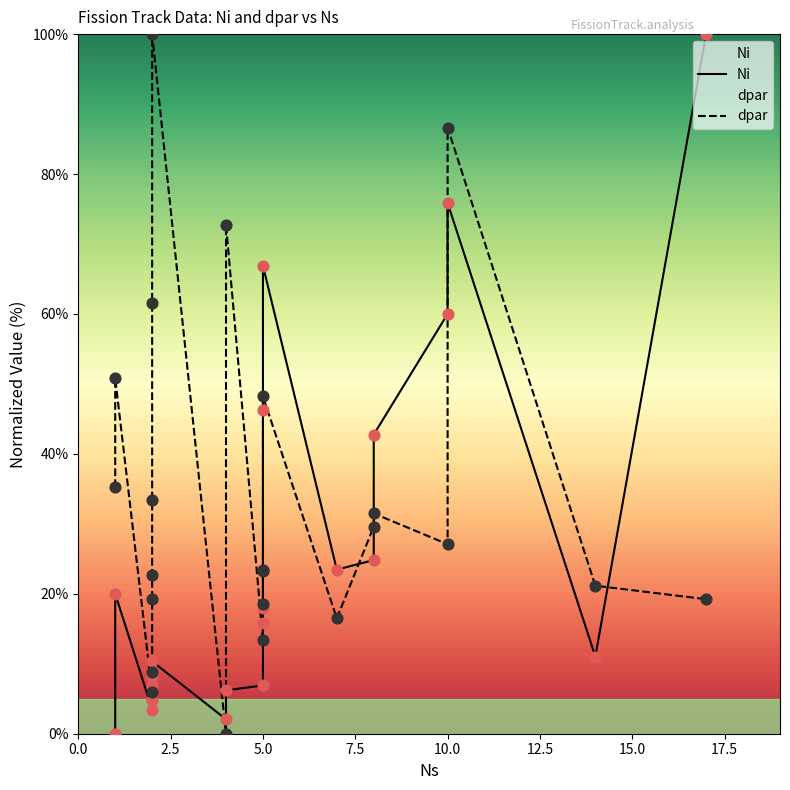

Which series has the largest total across all categories?

dpar